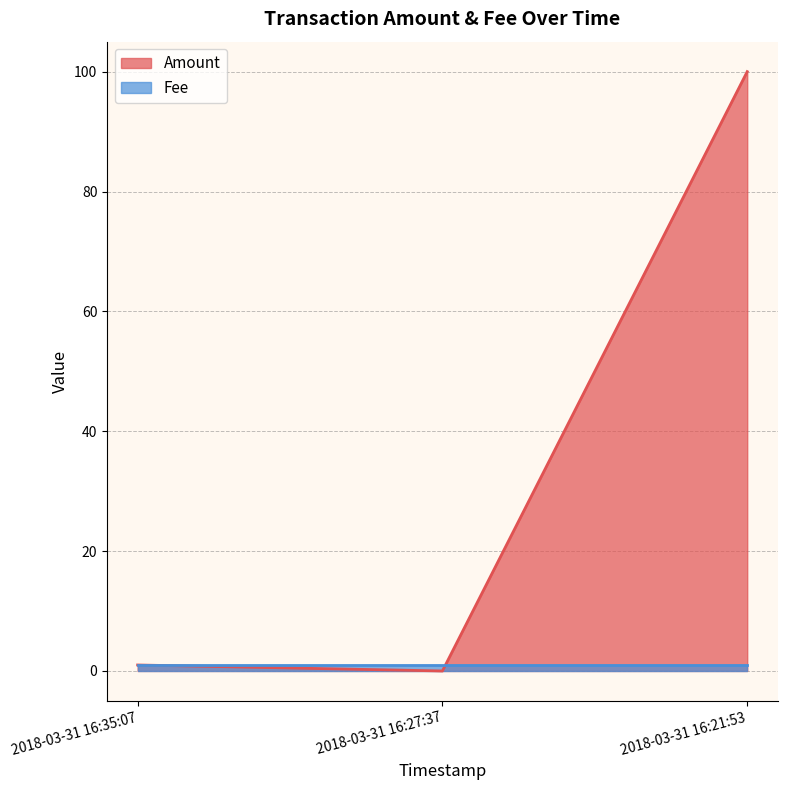

What position from the right is 2018-03-31 16:27:37?

2